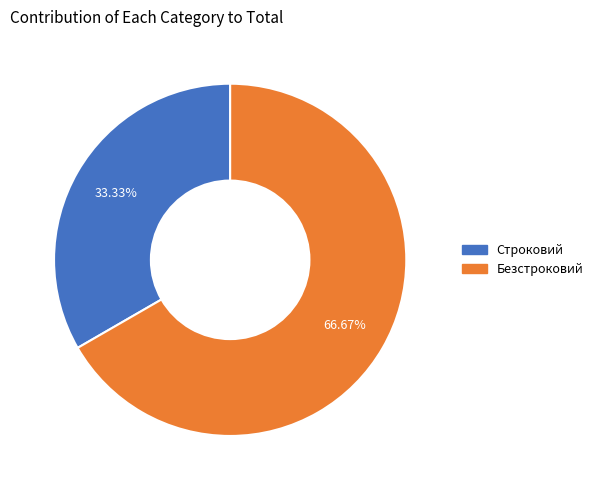

How many slices are in this pie chart?

2